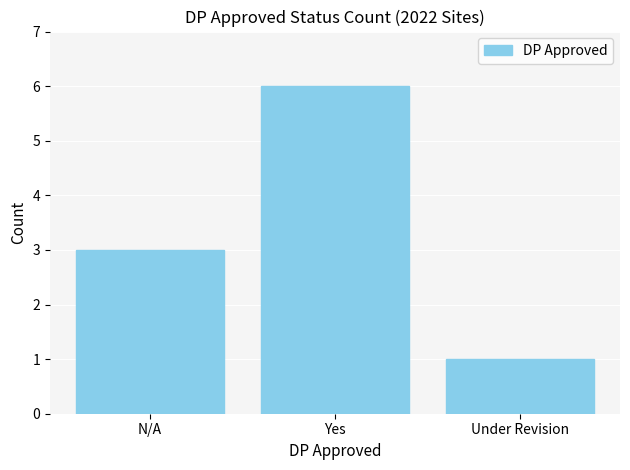

What is the smallest value displayed?

1